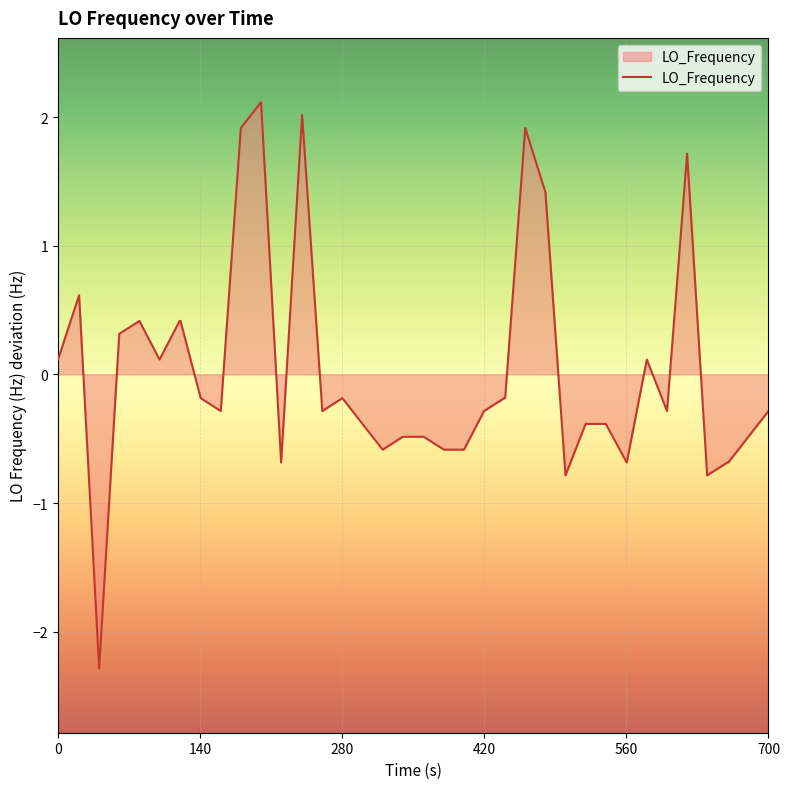

What is the maximum value shown in the chart?

2.1